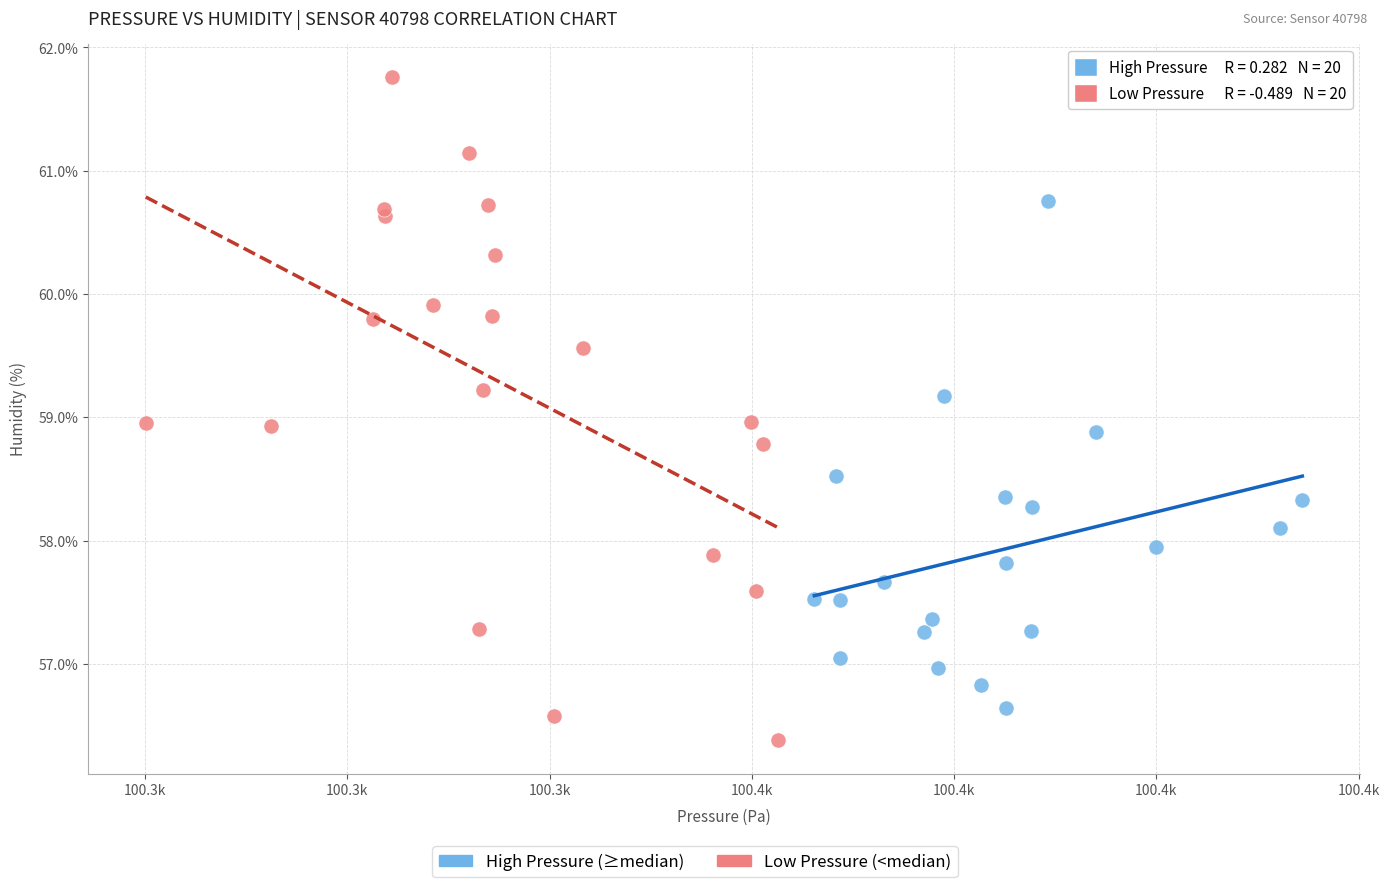

Which series has the widest spread of Y values?

Low Pressure (<median)